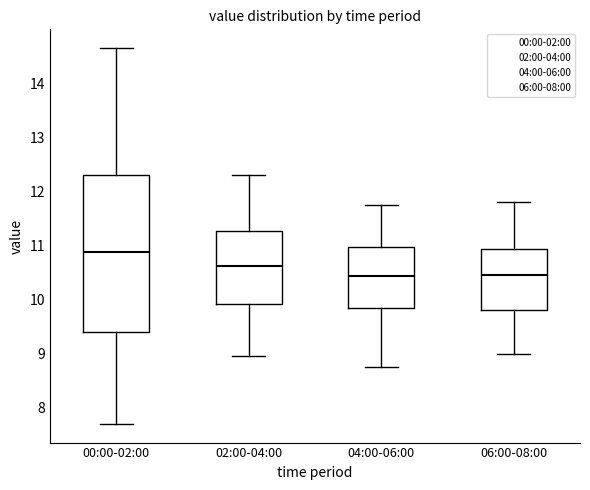

Comparing the boxes themselves (not the whiskers), which one is the tallest?

00:00-02:00